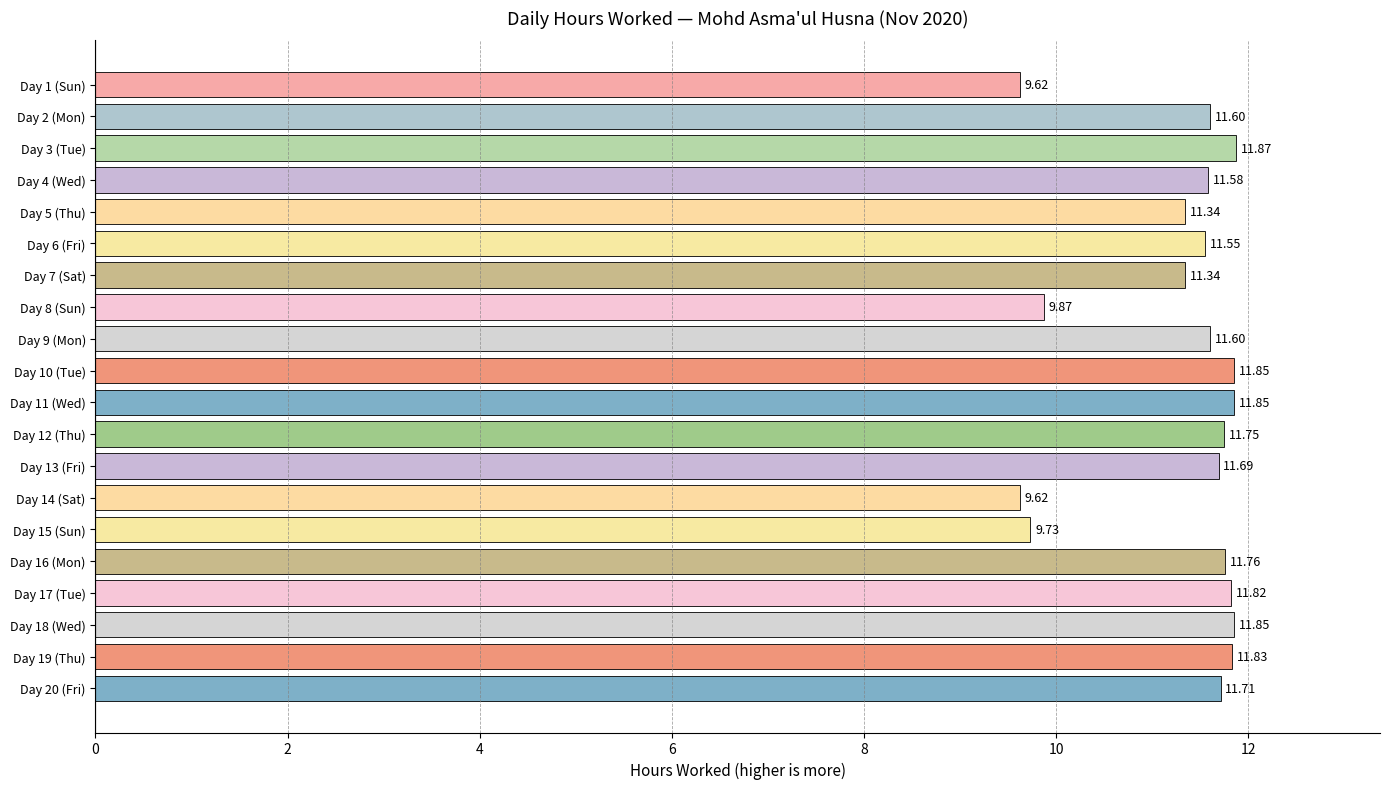

What is the ratio of the value at Day 3 (Tue) to the value at Day 2 (Mon)?

1.0